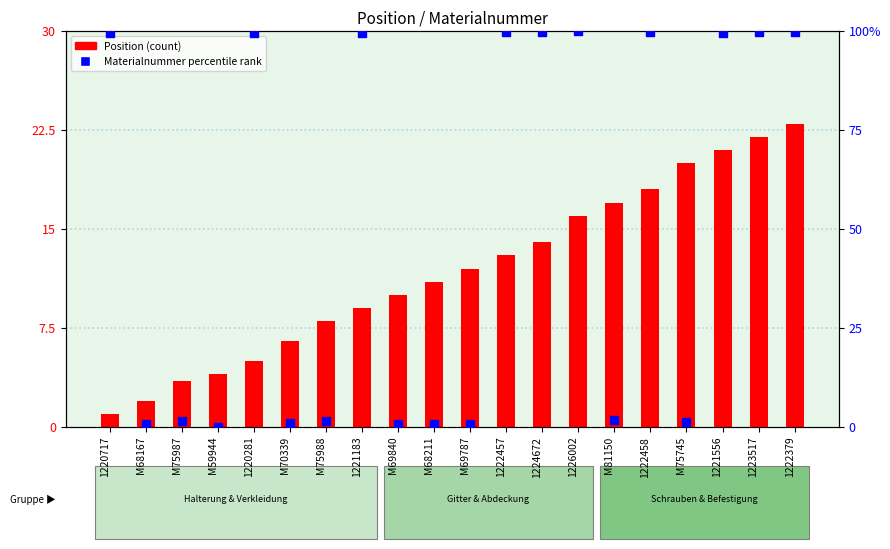

What are all the series names shown in the legend?

Position (count), Materialnummer percentile rank